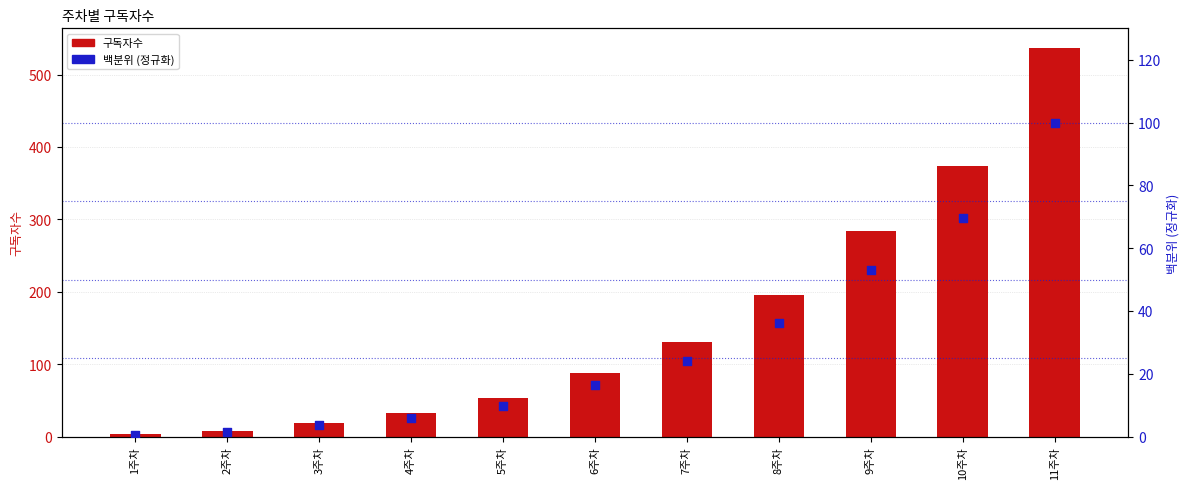

Is the value of 백분위 (정규화) at 11주차 greater than the value of 구독자수 at 5주차?

Yes